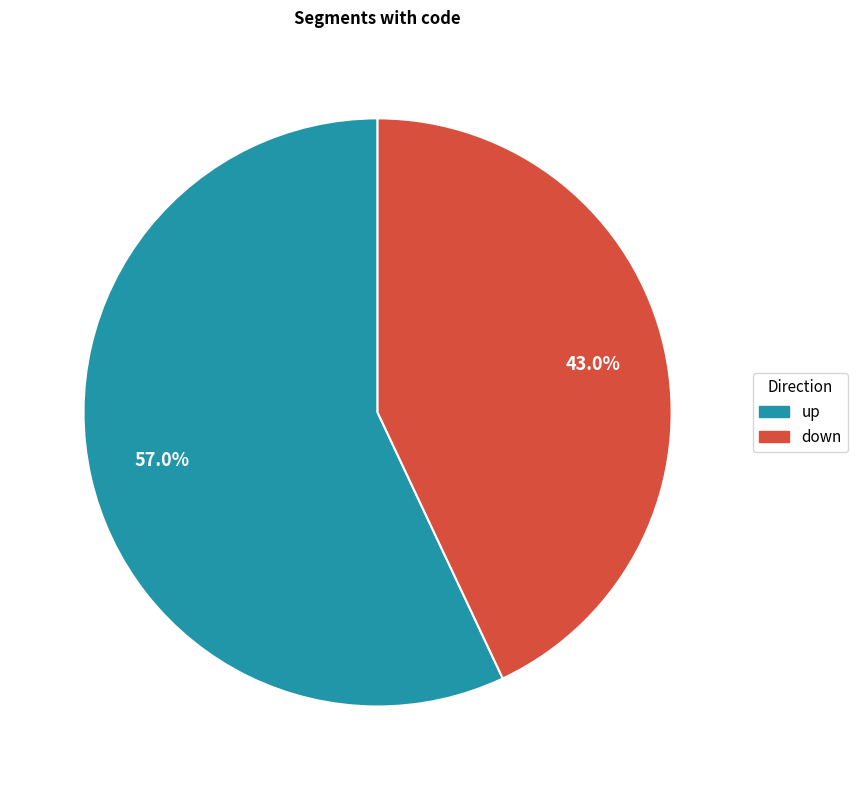

Is there a majority slice in this chart?

Yes